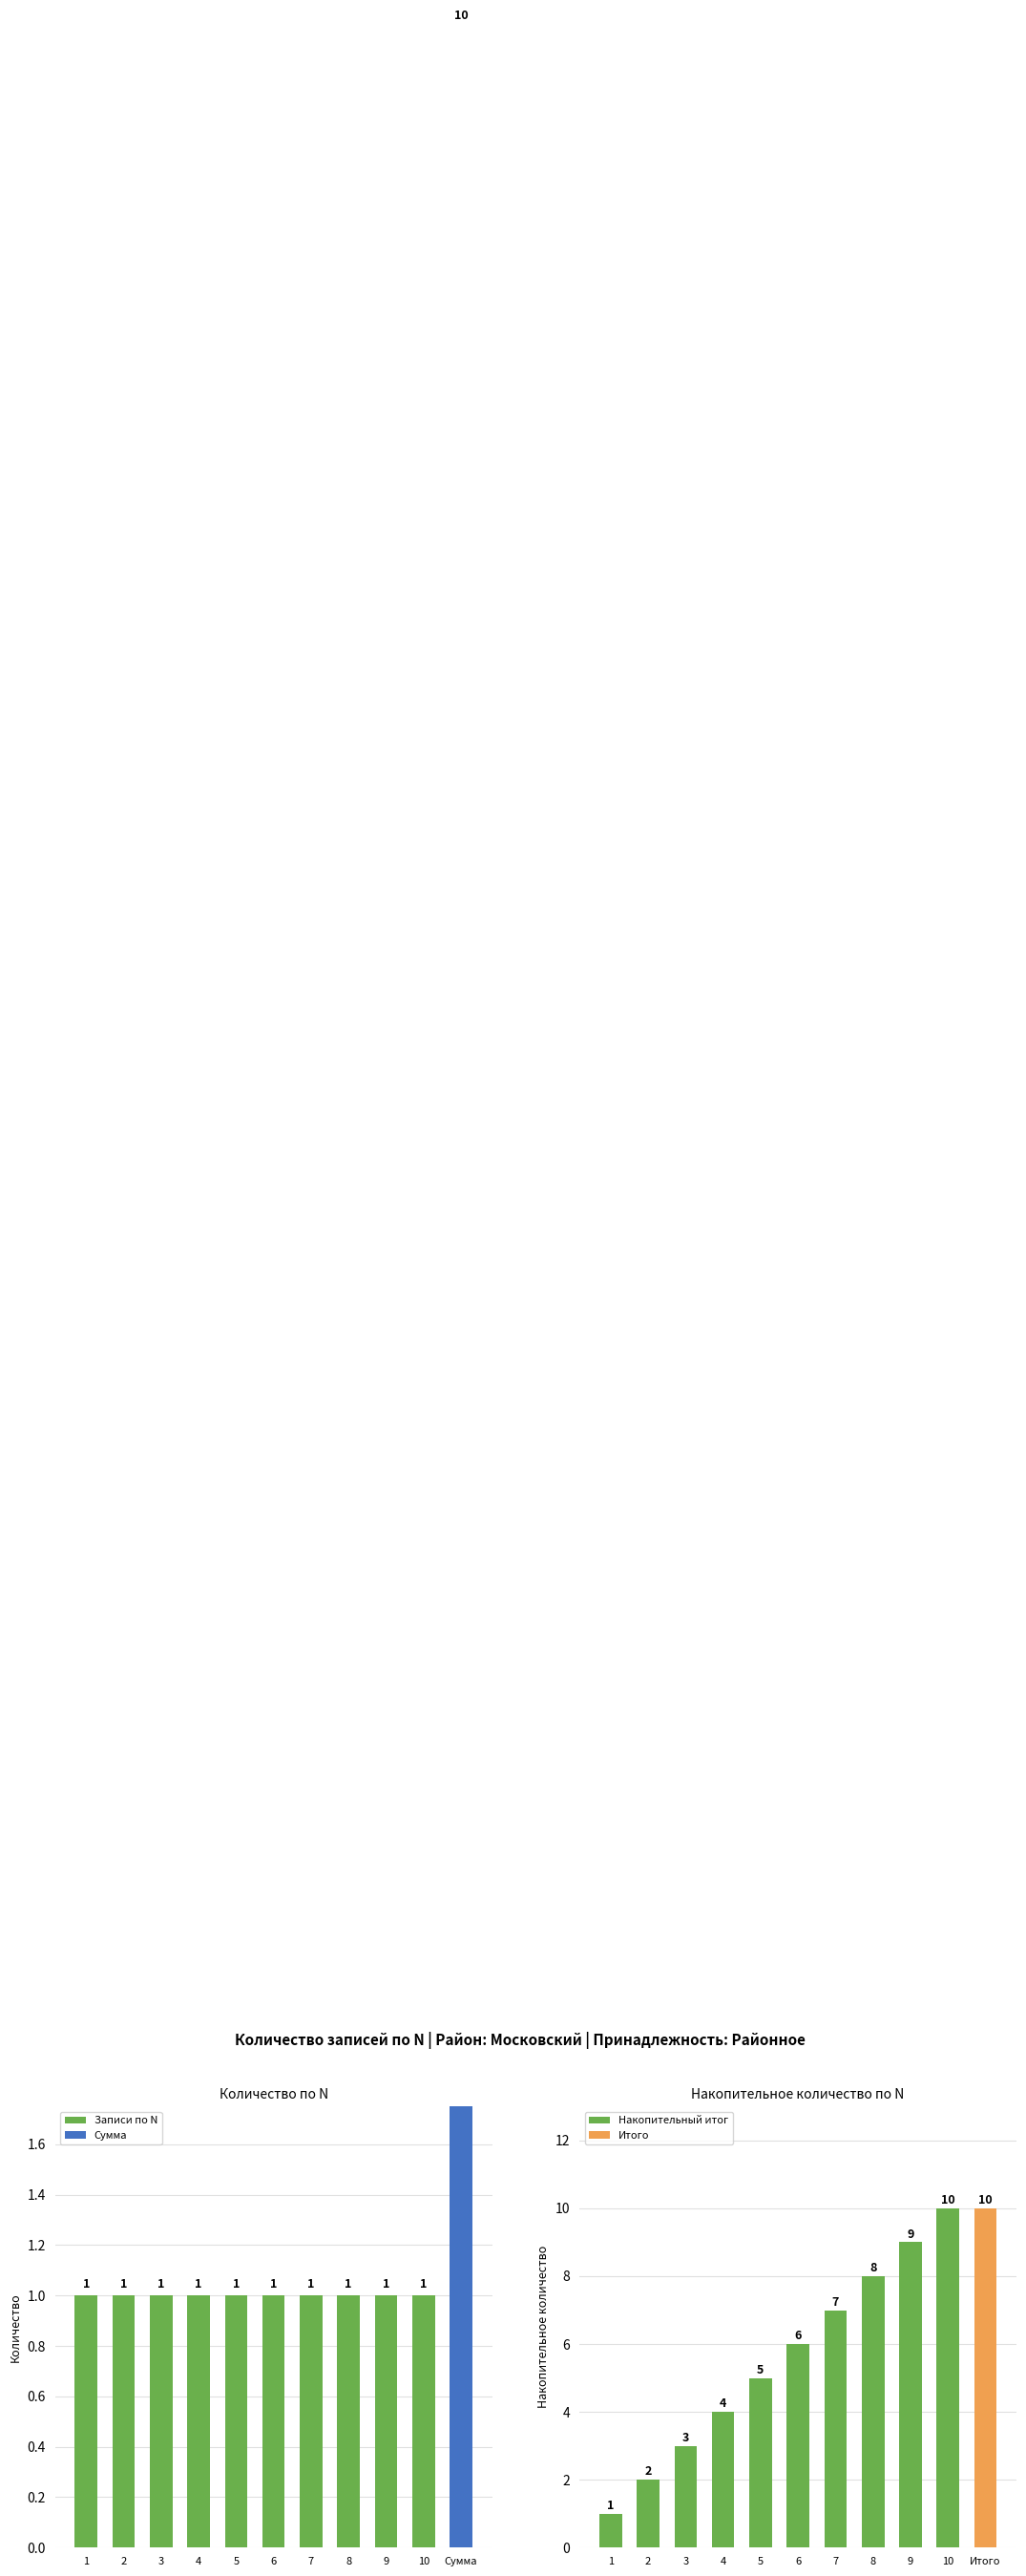

Reading left to right, transcribe all the data shown in this chart.

Записи по N: 1=1	2=1	3=1	4=1	5=1	6=1	7=1	8=1	9=1	10=1
Накопительный итог: 1=1	2=2	3=3	4=4	5=5	6=6	7=7	8=8	9=9	10=10